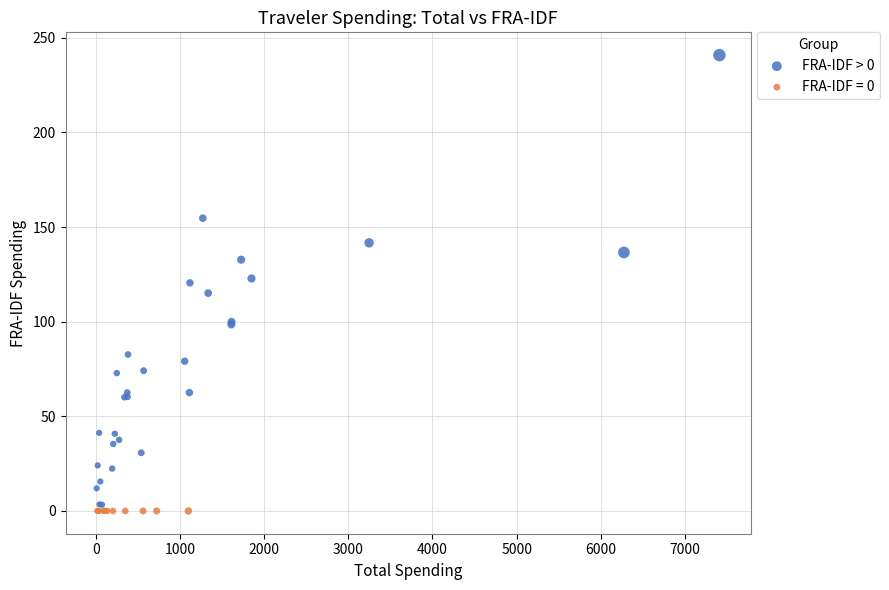

Which series reaches the maximum Y coordinate?

FRA-IDF > 0